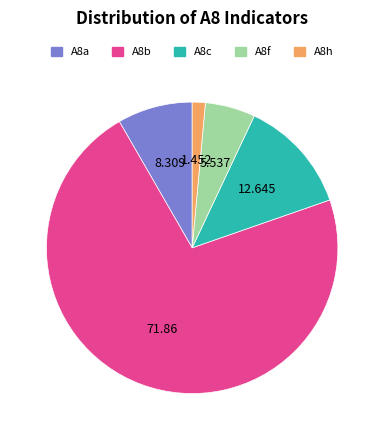

Rank the categories by value from highest to lowest.

A8b, A8c, A8a, A8f, A8h